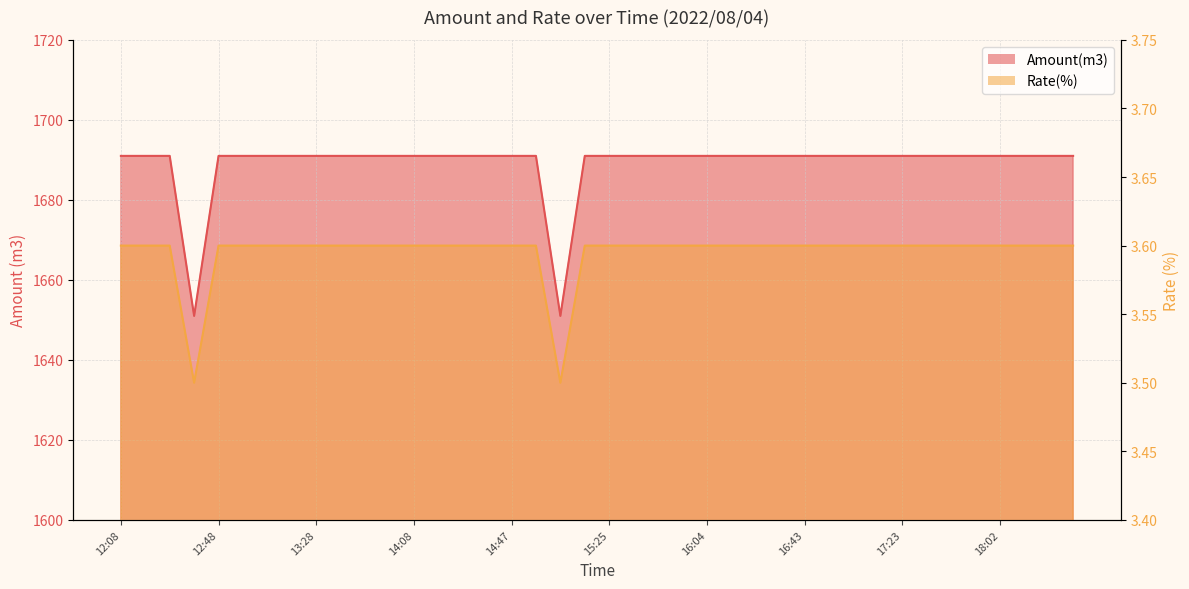

What is the label of the 4th point from the right?

18:02